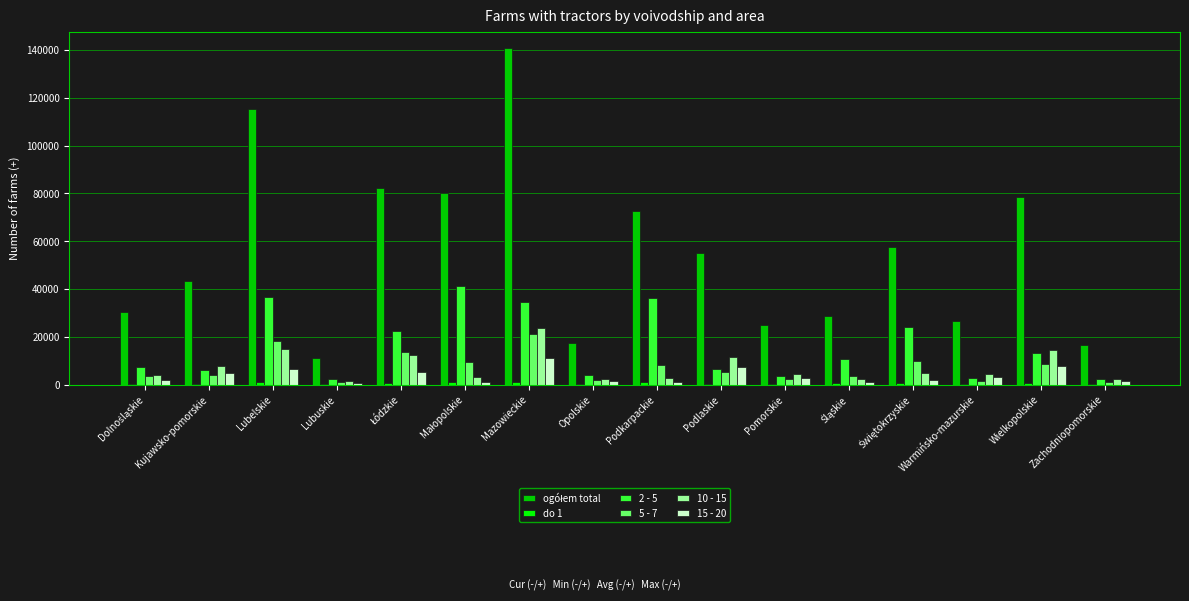

At which category is the sum across all series the highest?

Mazowieckie